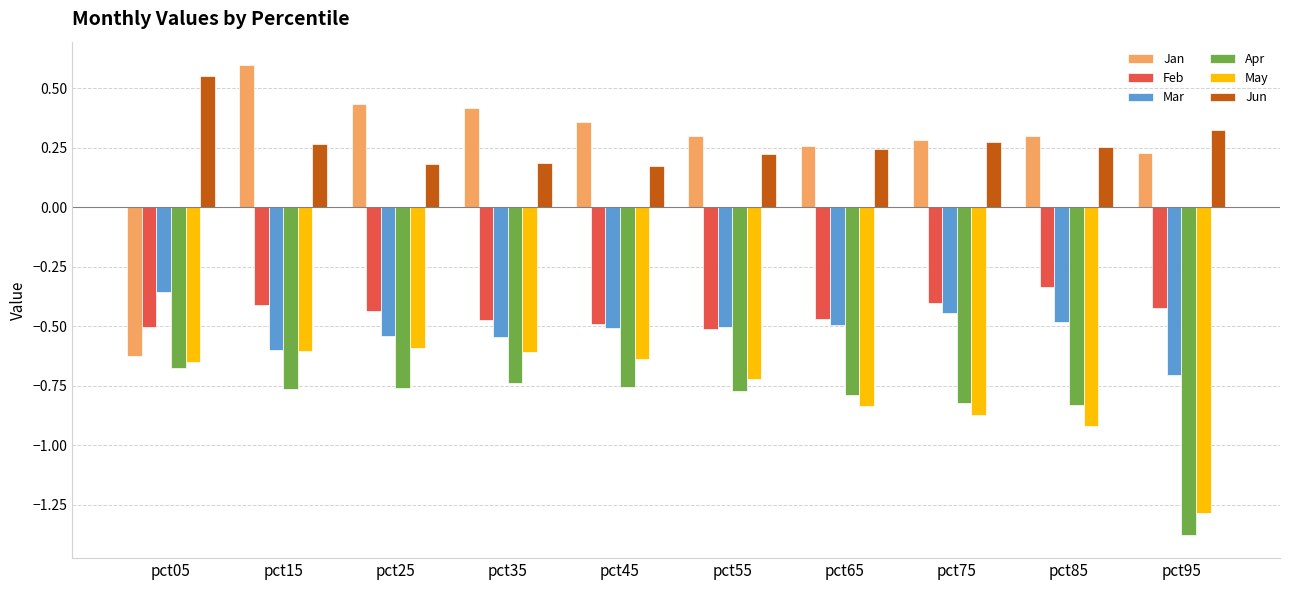

At which label does Mar reach its minimum?

pct95